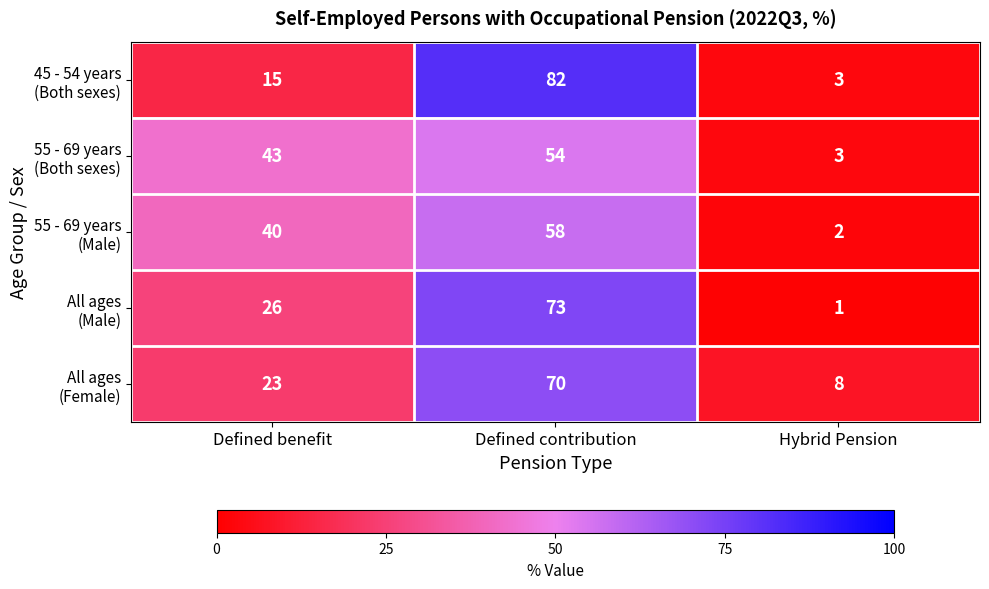

At which category is the sum across all series the highest?

Defined contribution